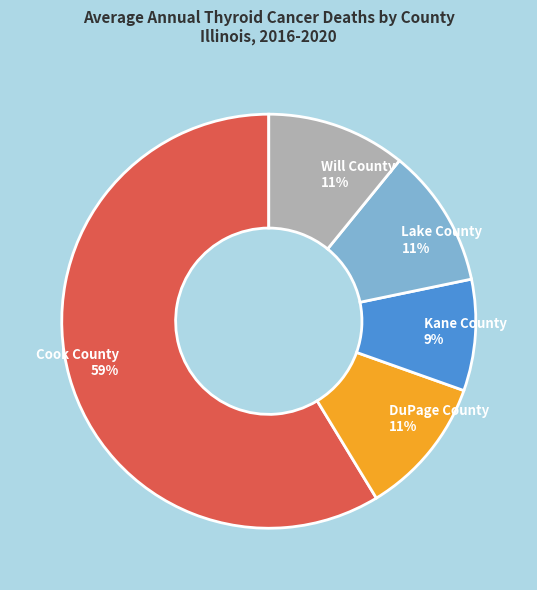

Is the sum of Will County and Kane County greater than half?

No